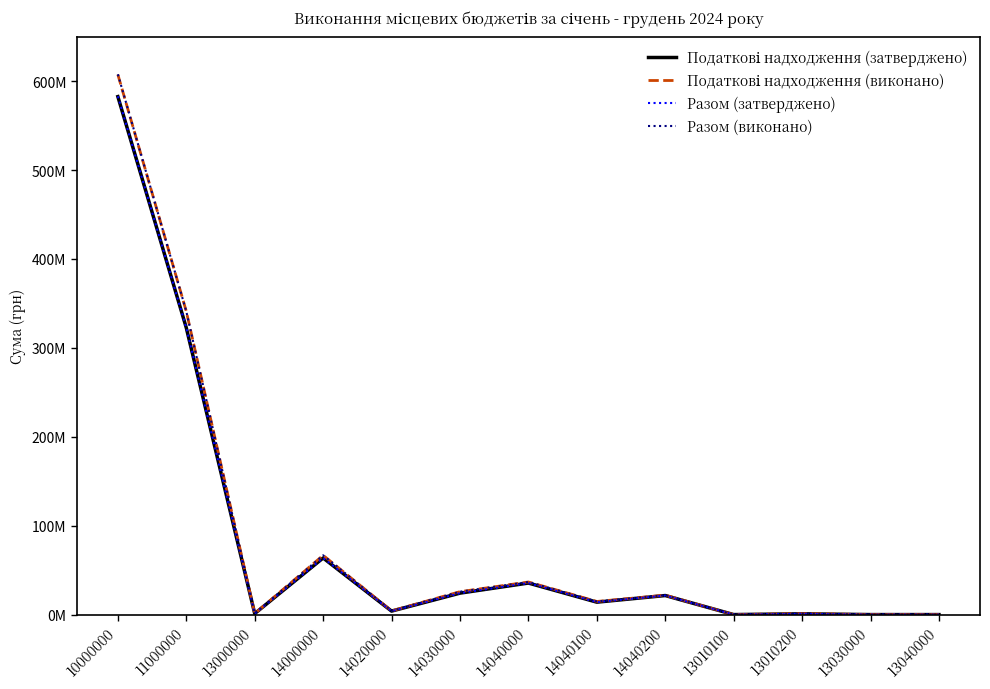

What are all the series names shown in the legend?

Податкові надходження (затверджено), Податкові надходження (виконано), Разом (затверджено), Разом (виконано)